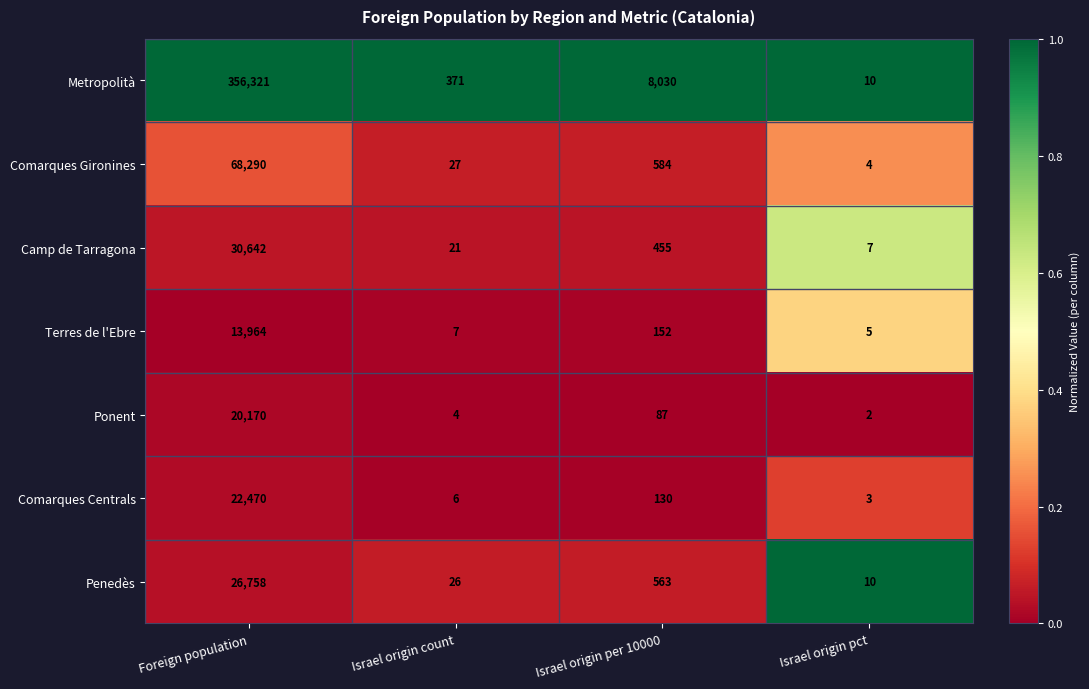

What is the approximate value of Ponent at Israel origin per 10000, to the nearest 50?

100